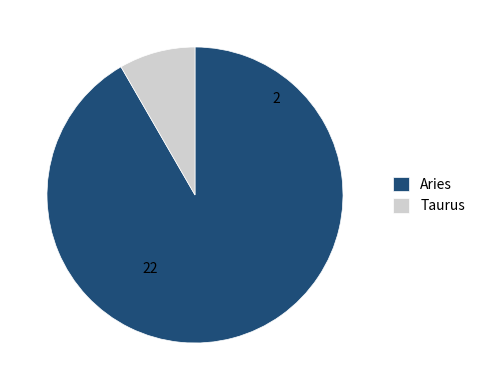

Which slice is the smallest?

Taurus